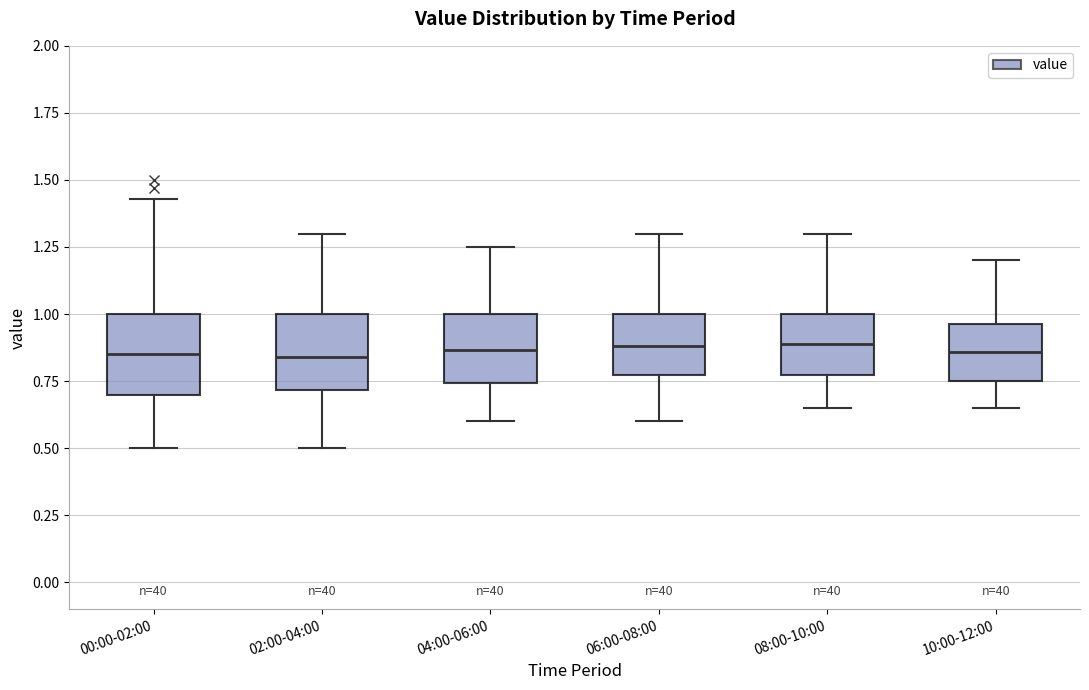

Where does the lower whisker of the box for 10:00-12:00 end on the y-axis? The values are not printed on the chart, so give them approximately, as read against the axis.

0.65